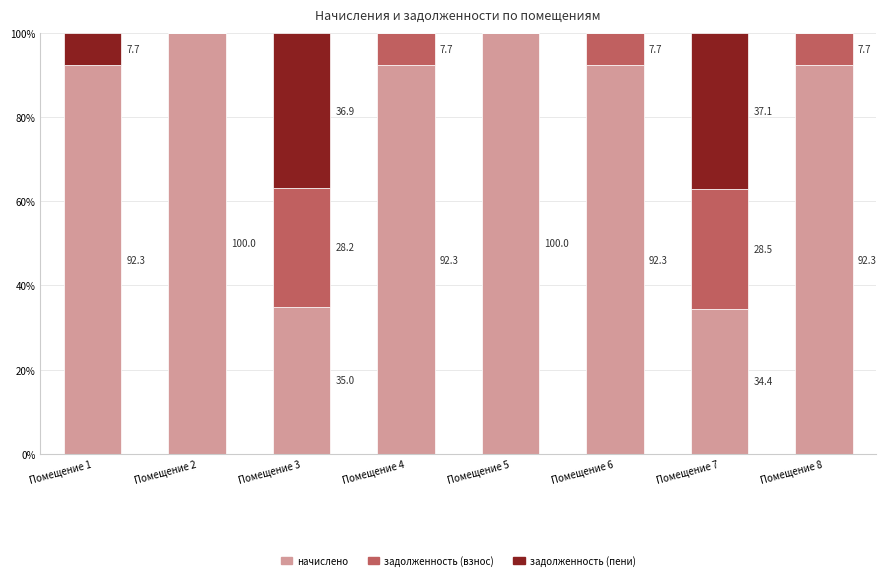

Is it true that начислено equals 23.2 at Помещение 2?

False